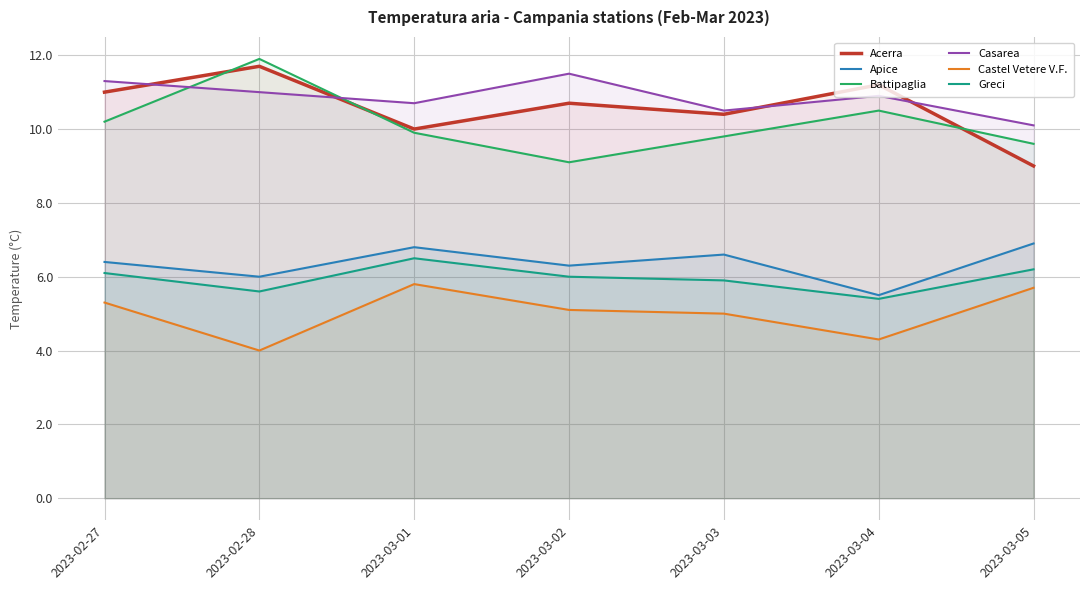

Which series has the widest spread of values?

Battipaglia